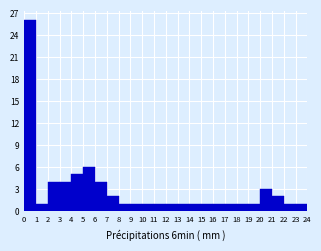

Reading left to right, transcribe this chart: for each bar, give the range it covers on the x-axis and its height. The values are not printed on the chart, so give them approximately, as read against the axis.

0 to 1: 26
1 to 2: 1
2 to 3: 4
3 to 4: 4
4 to 5: 5
5 to 6: 6
6 to 7: 4
7 to 8: 2
8 to 9: 1
9 to 10: 1
10 to 11: 1
11 to 12: 1
12 to 13: 1
13 to 14: 1
14 to 15: 1
15 to 16: 1
16 to 17: 1
17 to 18: 1
18 to 19: 1
19 to 20: 1
20 to 21: 3
21 to 22: 2
22 to 23: 1
23 to 24: 1